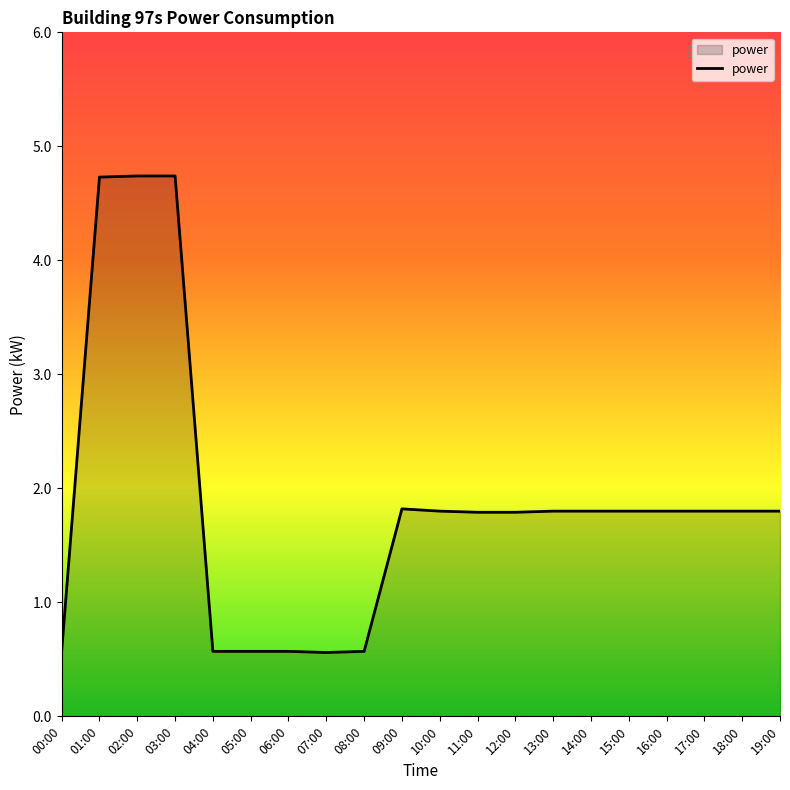

What position from the left is 11:00?

12